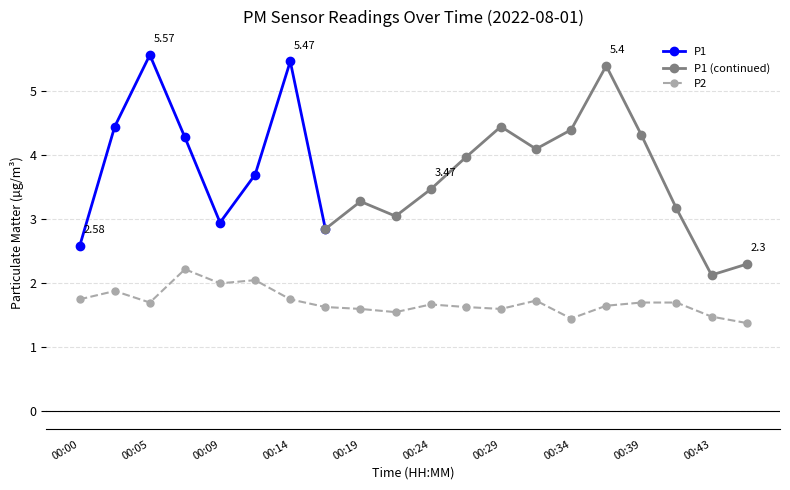

Between 00:14 and 00:19, which is larger?

00:14